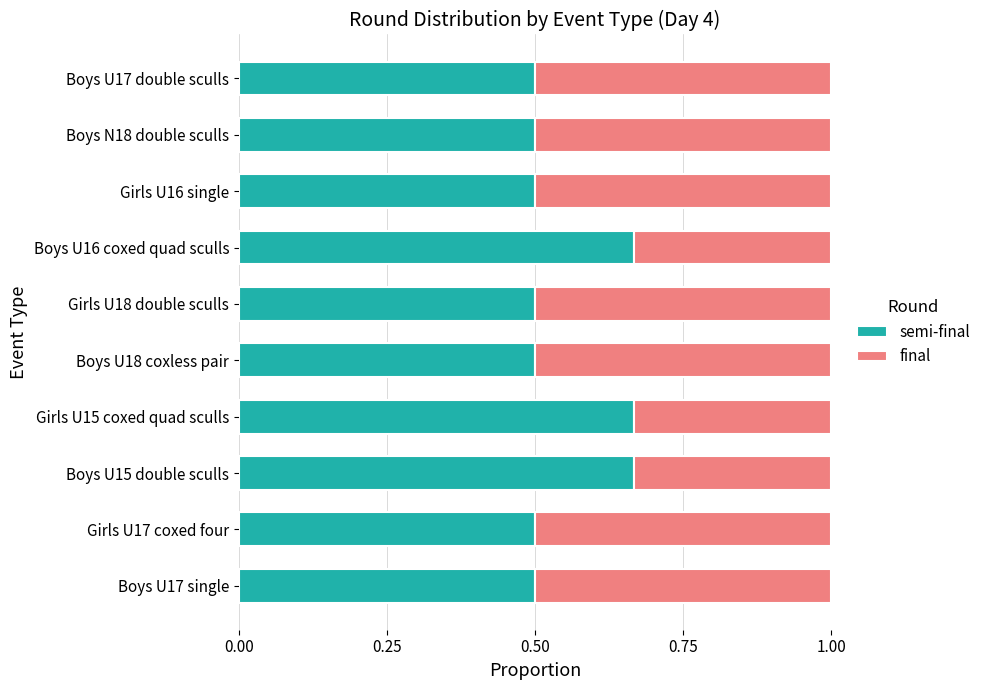

How many data points does each series have?

10